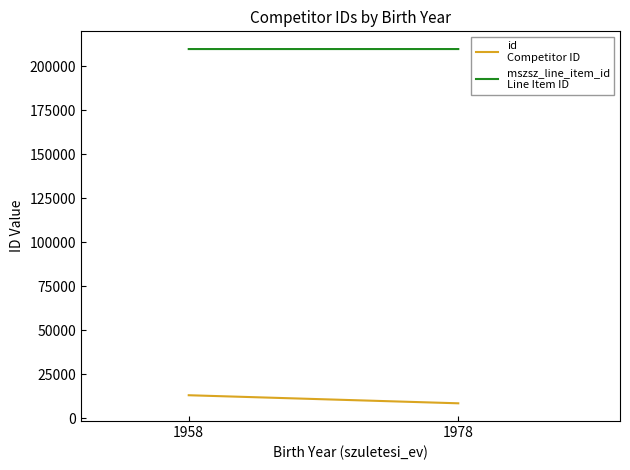

Rank the series by their maximum value, from highest to lowest.

mszsz_line_item_id
Line Item ID, id
Competitor ID